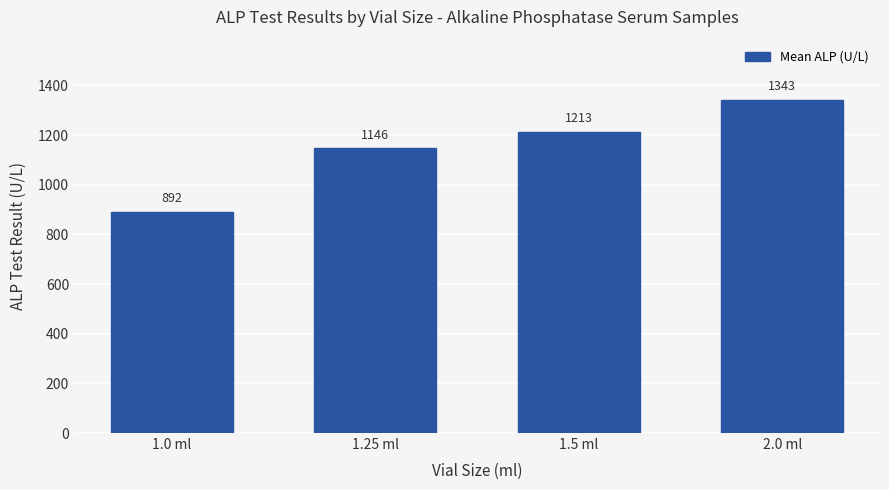

What is the sum of the values at 1.25 ml and 2.0 ml?

2489.0